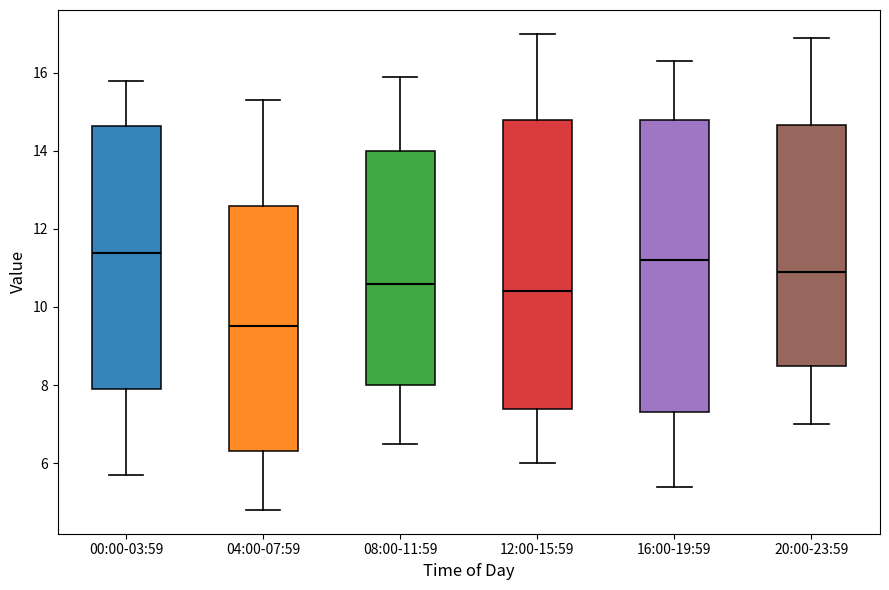

Reading left to right, transcribe this box plot: for each box, give where its median line is, the range the box spans, and where its two whiskers end, as read against the y-axis. The values are not printed on the chart, so give them approximately, as read against the axis.

00:00-03:59: median 11.4, box 8.0 to 14.6, whiskers 5.8 to 15.8
04:00-07:59: median 9.6, box 6.4 to 12.6, whiskers 4.8 to 15.4
08:00-11:59: median 10.6, box 8.0 to 14.0, whiskers 6.6 to 16.0
12:00-15:59: median 10.4, box 7.4 to 14.8, whiskers 6.0 to 17.0
16:00-19:59: median 11.2, box 7.4 to 14.8, whiskers 5.4 to 16.4
20:00-23:59: median 11.0, box 8.6 to 14.6, whiskers 7.0 to 17.0